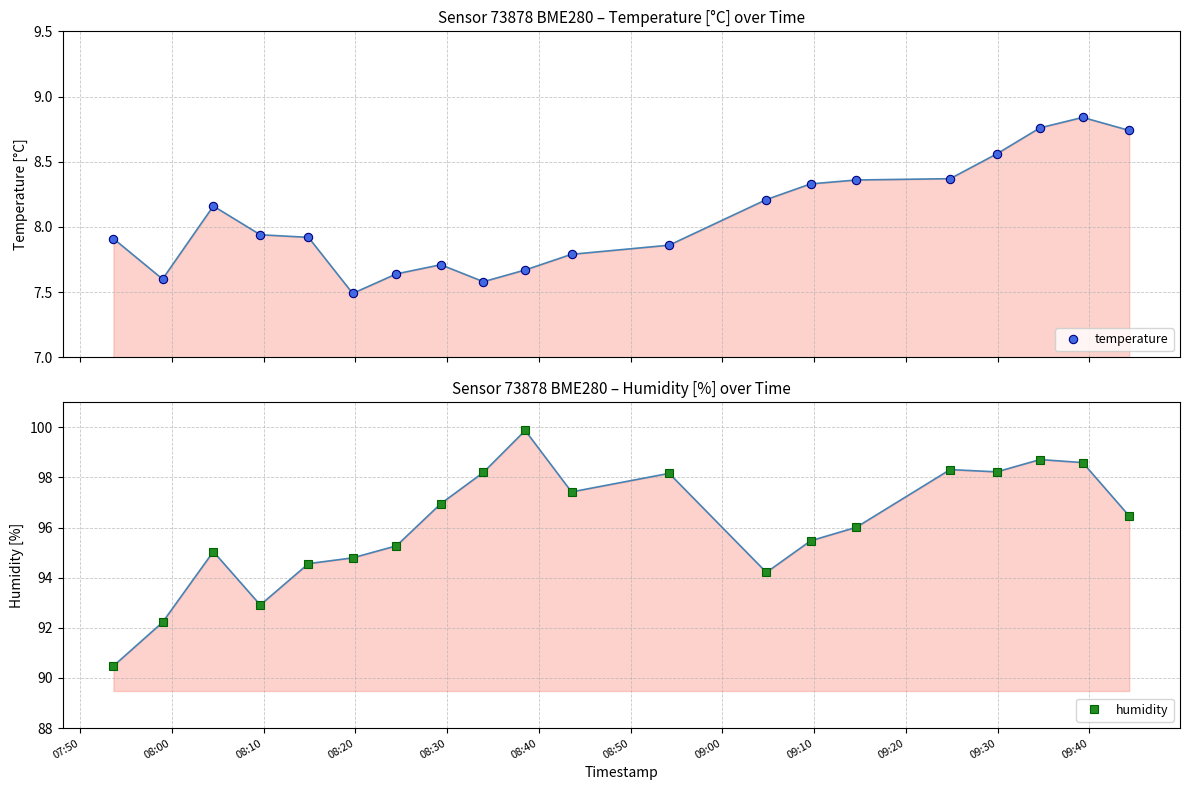

How many values in the humidity series exceed 96?

11